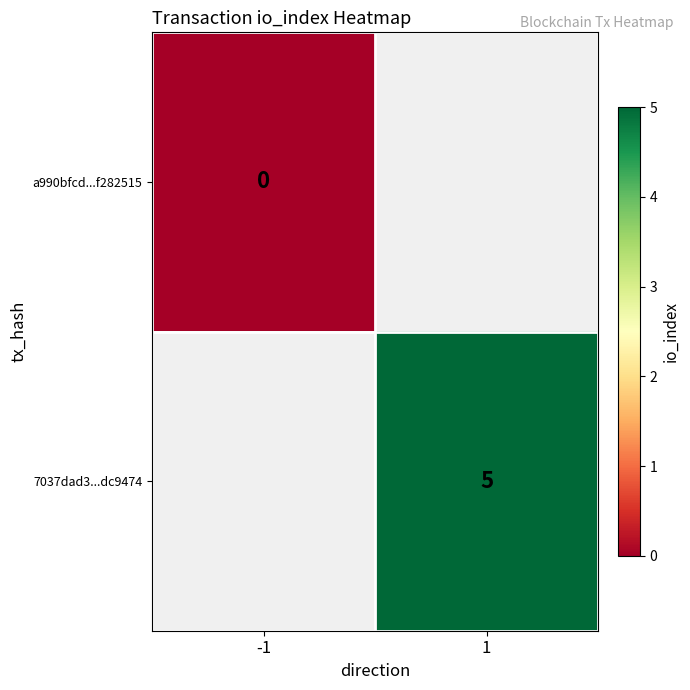

True or false: 7037dad3...dc9474 has a value of 8 at 1.

False